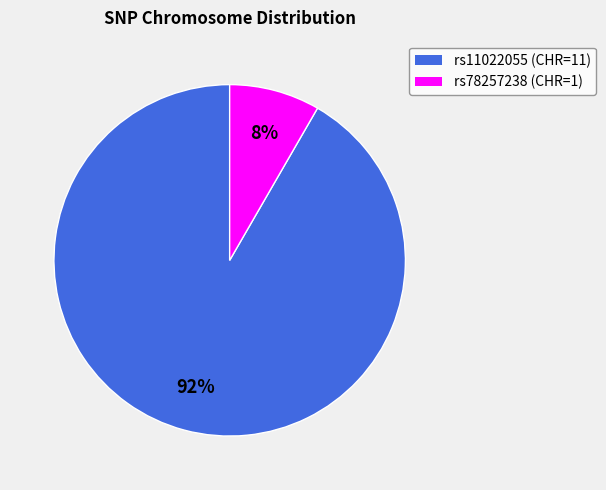

How many segments does this pie chart have?

2